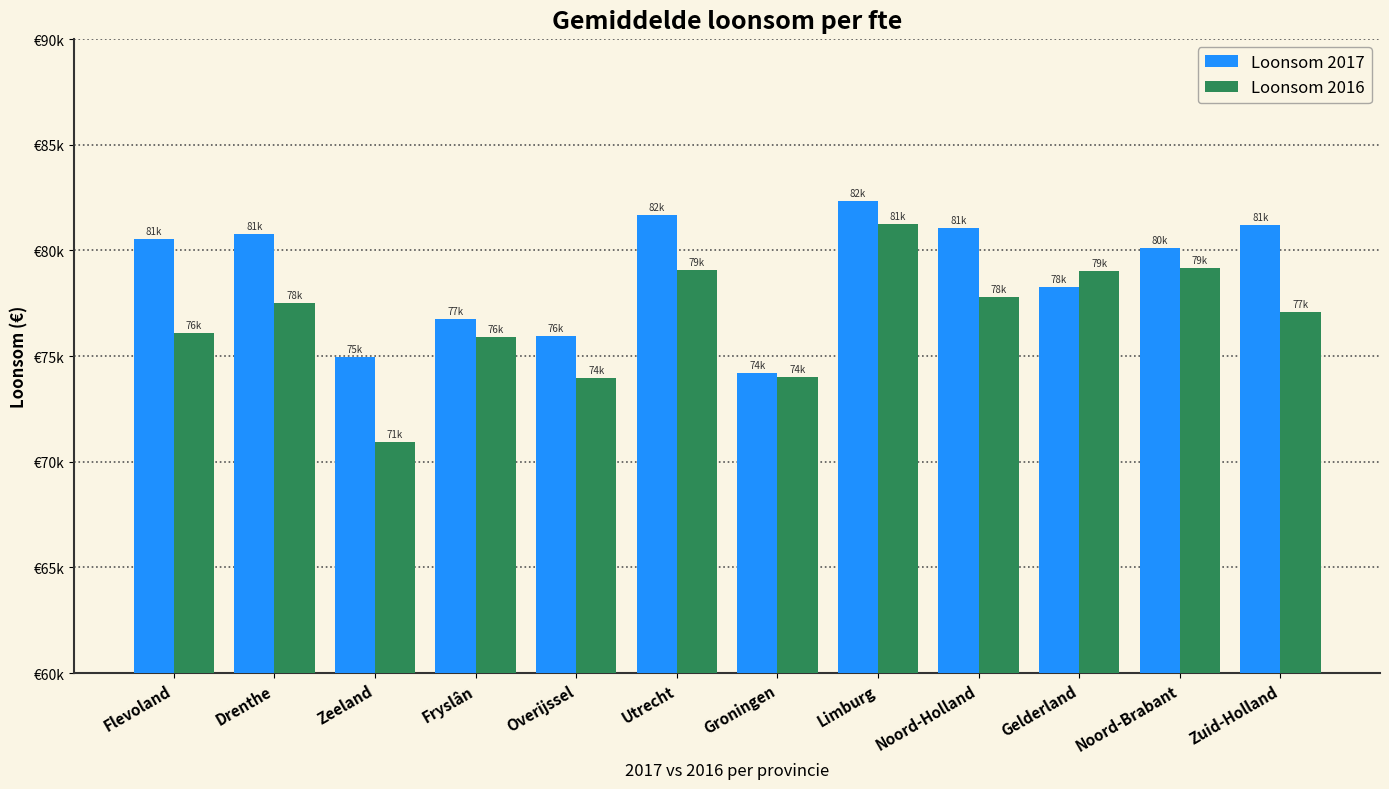

True or false: Loonsom 2016 has a value of 19602.8 at Flevoland.

False